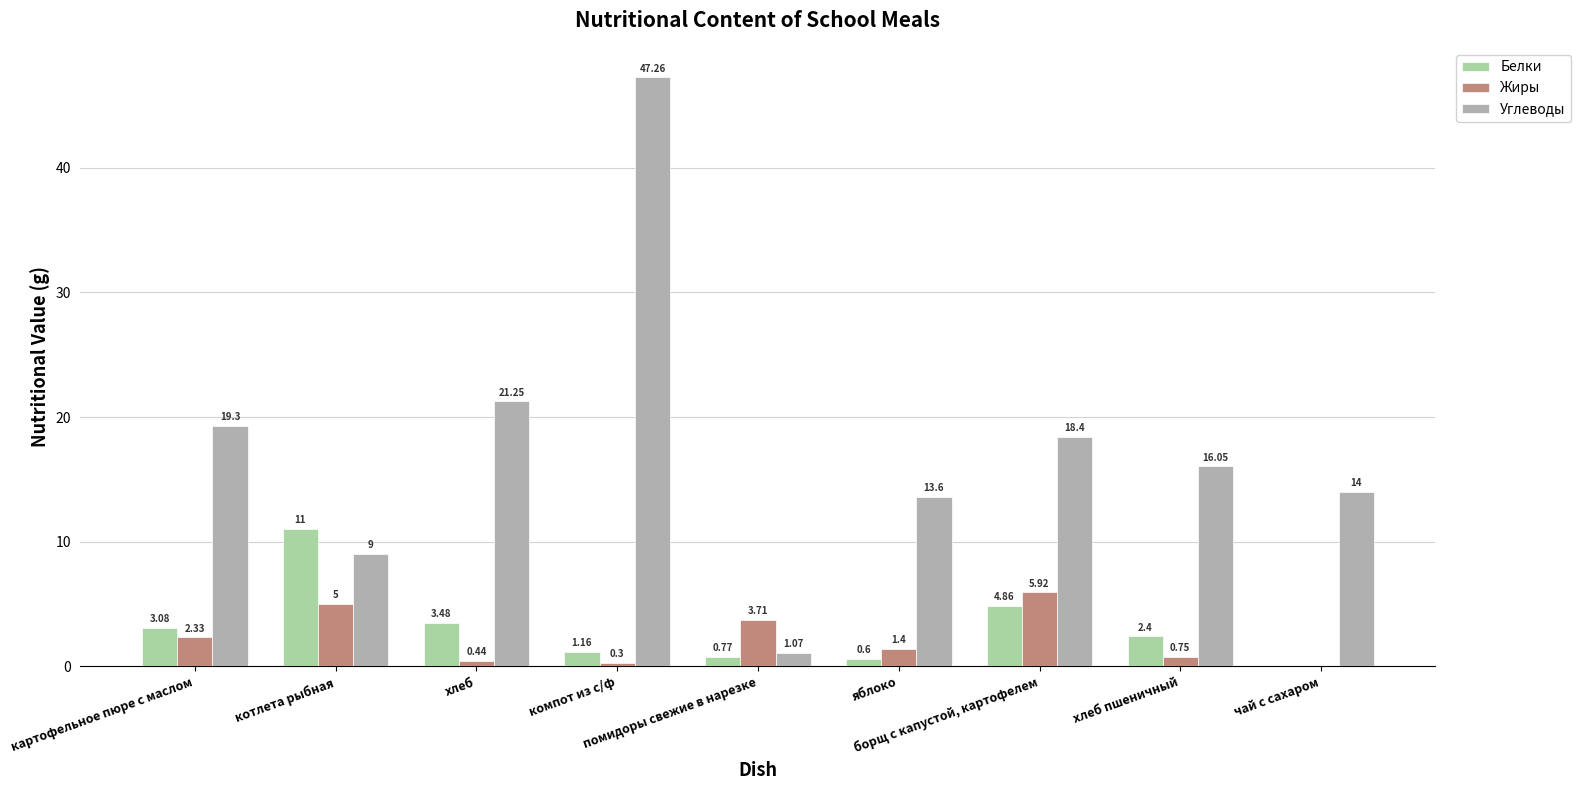

What are all the series names shown in the legend?

Белки, Жиры, Углеводы